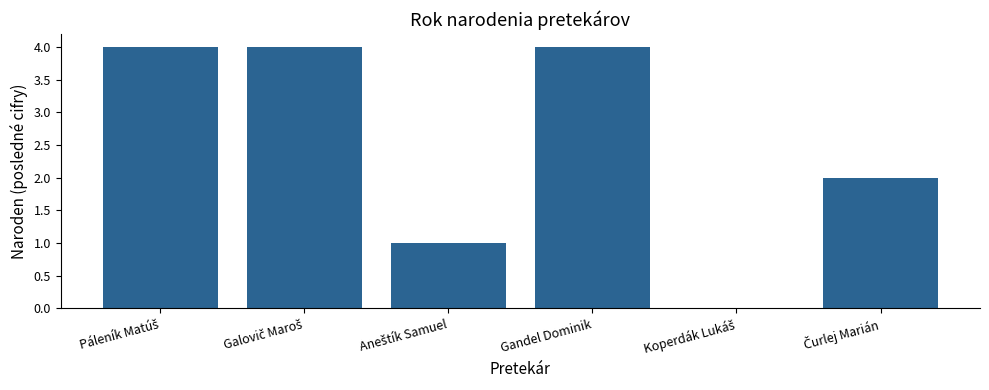

Does the chart contain stacked bars?

No